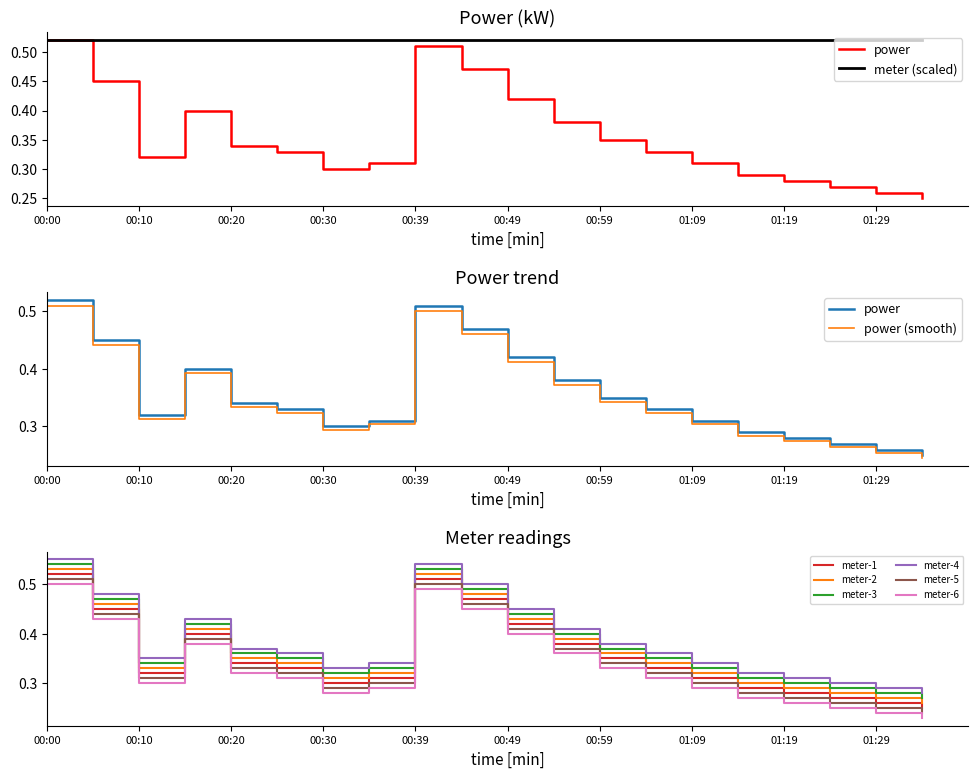

What is the sum of the values at 00:39 and 01:34?

0.8